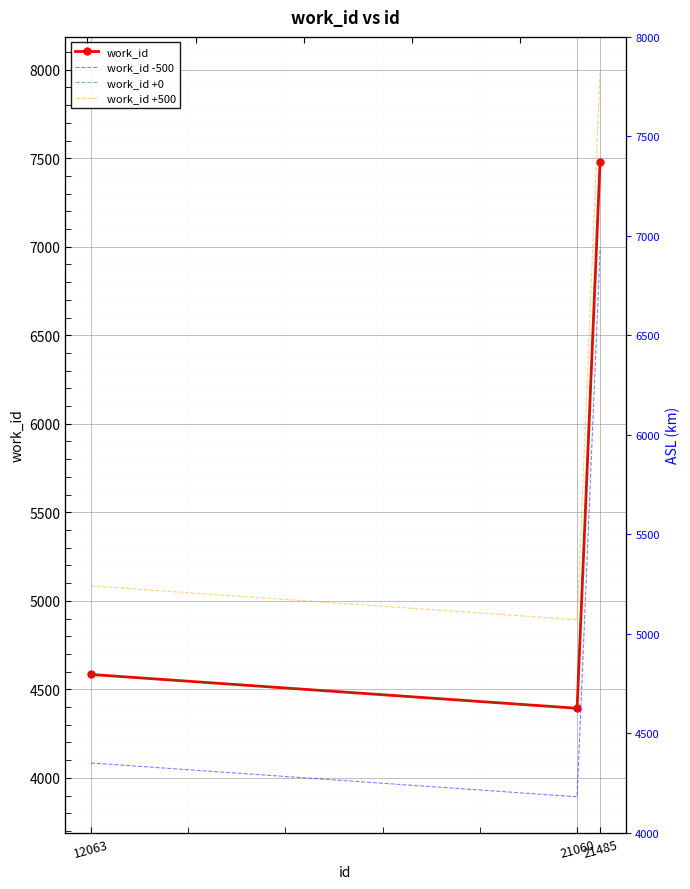

What is the sum of all work_id values?

16458